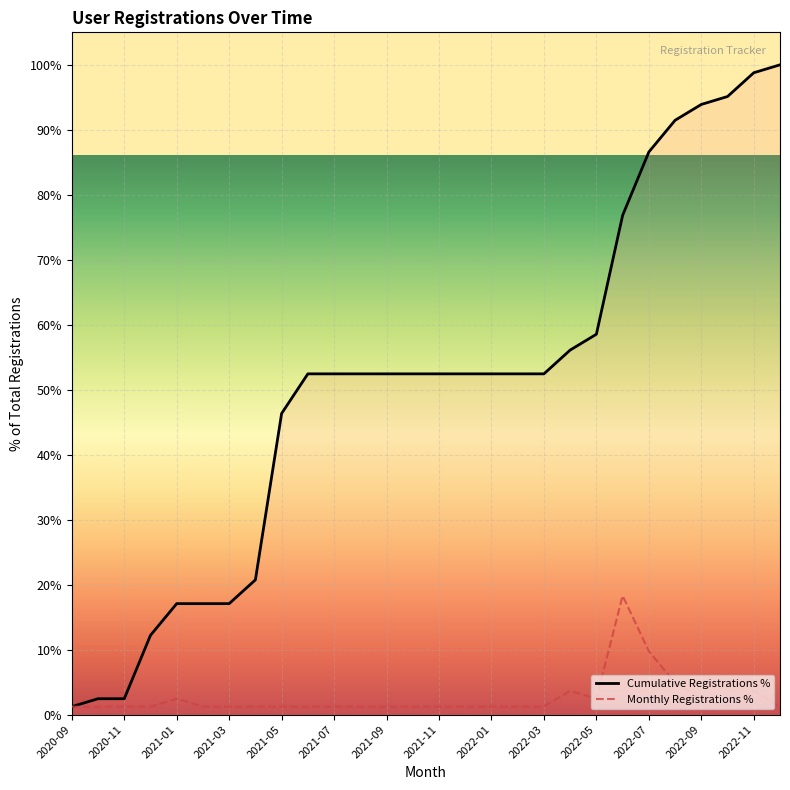

What is the greatest value displayed?

100.0